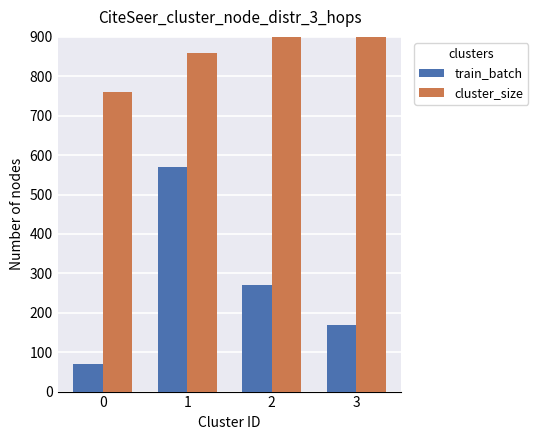

What is the value of the cluster_size bar at the 4th from the left?

960